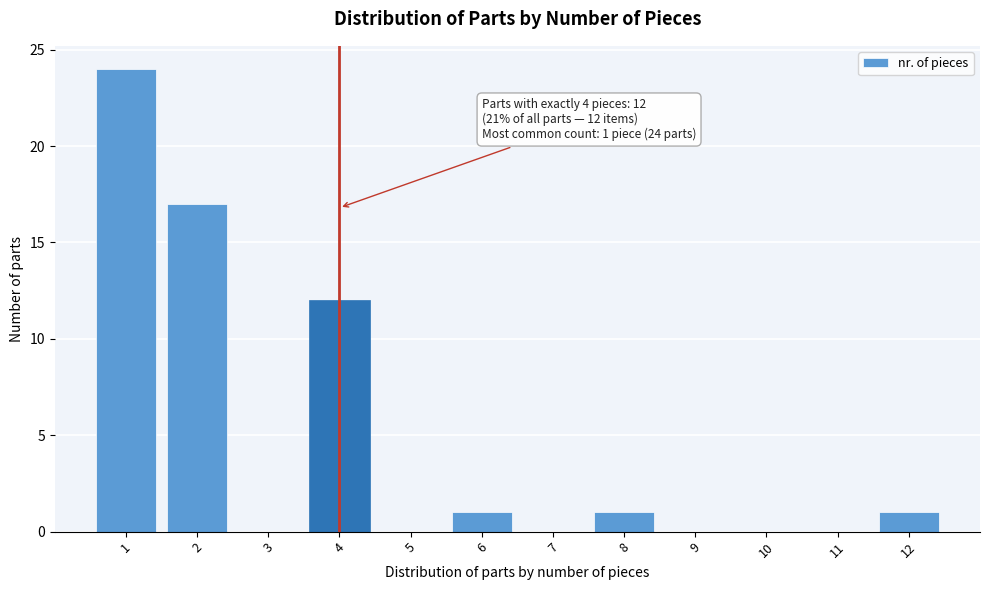

Over which range of the x-axis is the bar tallest?

0.5 to 1.5